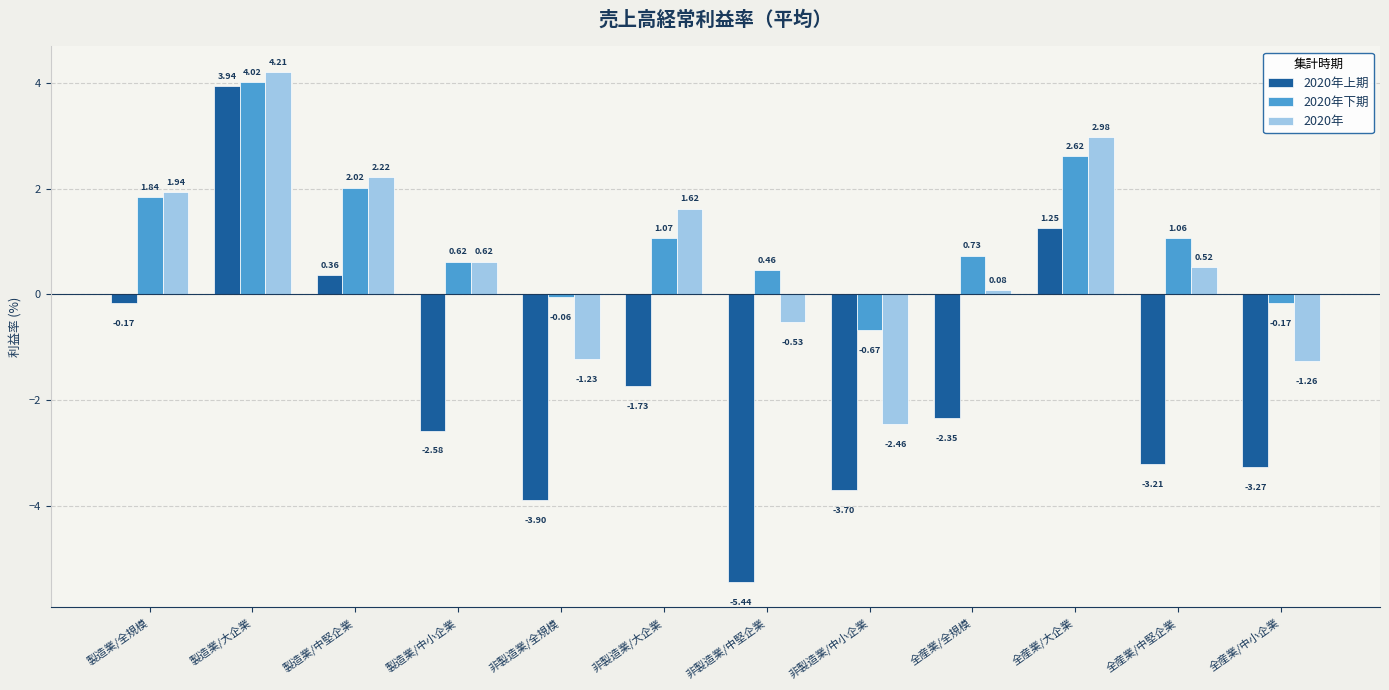

Which series has the largest total across all categories?

2020年下期